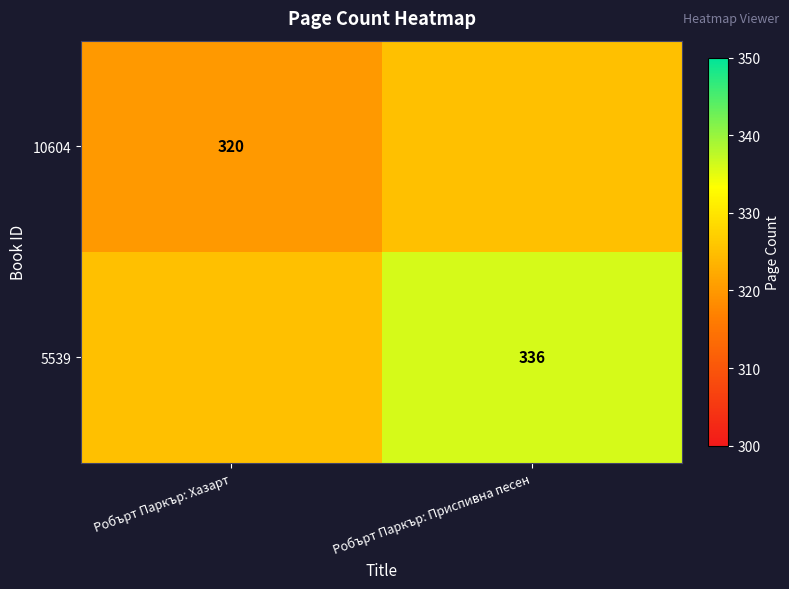

Is the value of 10604 at Робърт Паркър: Хазарт greater than the value of 5539 at Робърт Паркър: Приспивна песен?

No